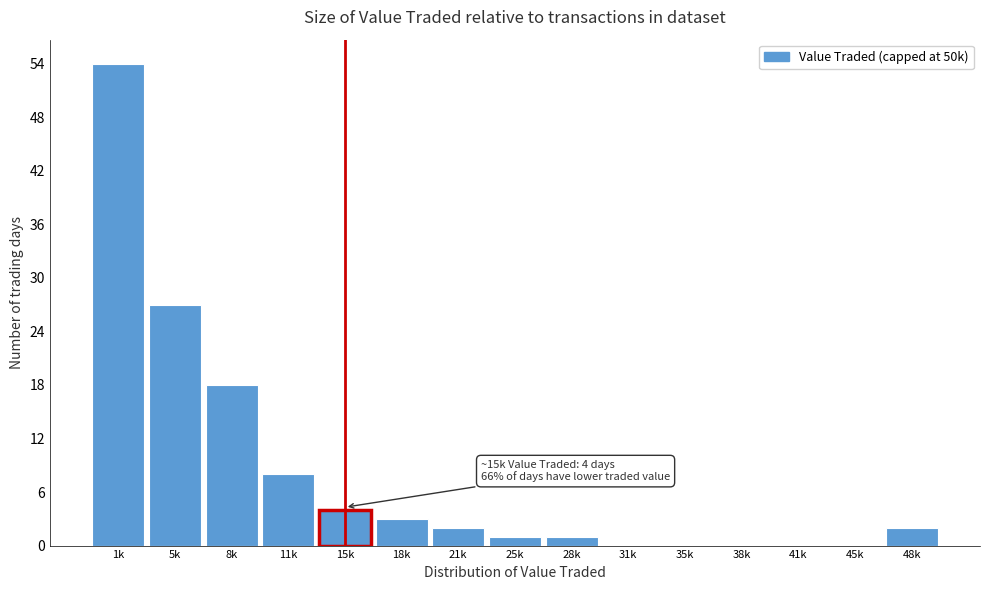

Reading left to right, list all the values displayed in this chart.

1k=54	5k=27	8k=18	11k=8	15k=4	18k=3	21k=2	25k=1	28k=1	31k=0	35k=0	38k=0	41k=0	45k=0	48k=2